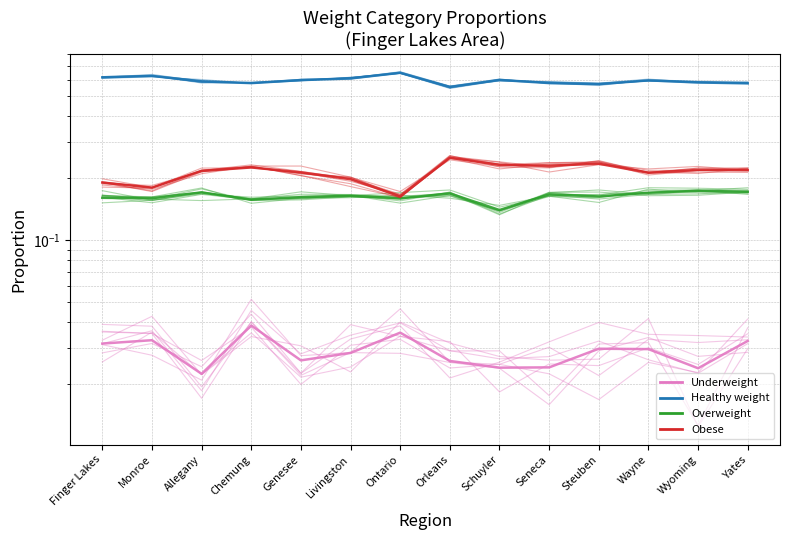

Reading left to right, transcribe all the data shown in this chart.

Underweight: Finger Lakes=0.0	Monroe=0.0	Allegany=0.0	Chemung=0.0	Genesee=0.0	Livingston=0.0	Ontario=0.0	Orleans=0.0	Schuyler=0.0	Seneca=0.0	Steuben=0.0	Wayne=0.0	Wyoming=0.0	Yates=0.0
Healthy weight: Finger Lakes=0.6	Monroe=0.6	Allegany=0.6	Chemung=0.6	Genesee=0.6	Livingston=0.6	Ontario=0.6	Orleans=0.6	Schuyler=0.6	Seneca=0.6	Steuben=0.6	Wayne=0.6	Wyoming=0.6	Yates=0.6
Overweight: Finger Lakes=0.2	Monroe=0.2	Allegany=0.2	Chemung=0.2	Genesee=0.2	Livingston=0.2	Ontario=0.2	Orleans=0.2	Schuyler=0.1	Seneca=0.2	Steuben=0.2	Wayne=0.2	Wyoming=0.2	Yates=0.2
Obese: Finger Lakes=0.2	Monroe=0.2	Allegany=0.2	Chemung=0.2	Genesee=0.2	Livingston=0.2	Ontario=0.2	Orleans=0.3	Schuyler=0.2	Seneca=0.2	Steuben=0.2	Wayne=0.2	Wyoming=0.2	Yates=0.2